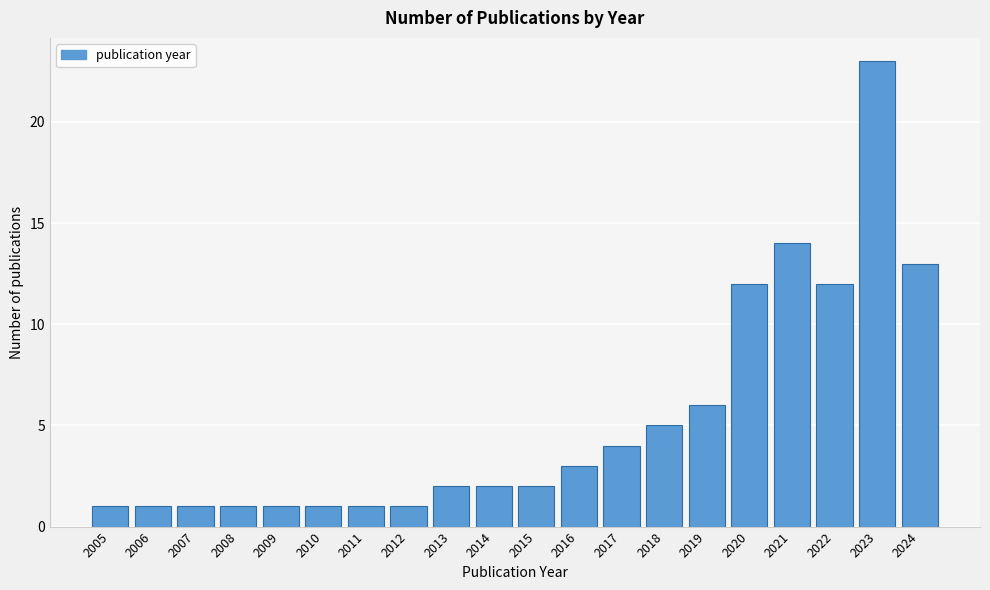

Reading left to right, what are all the values shown in this chart?

2005=1	2006=1	2007=1	2008=1	2009=1	2010=1	2011=1	2012=1	2013=2	2014=2	2015=2	2016=3	2017=4	2018=5	2019=6	2020=12	2021=14	2022=12	2023=23	2024=13